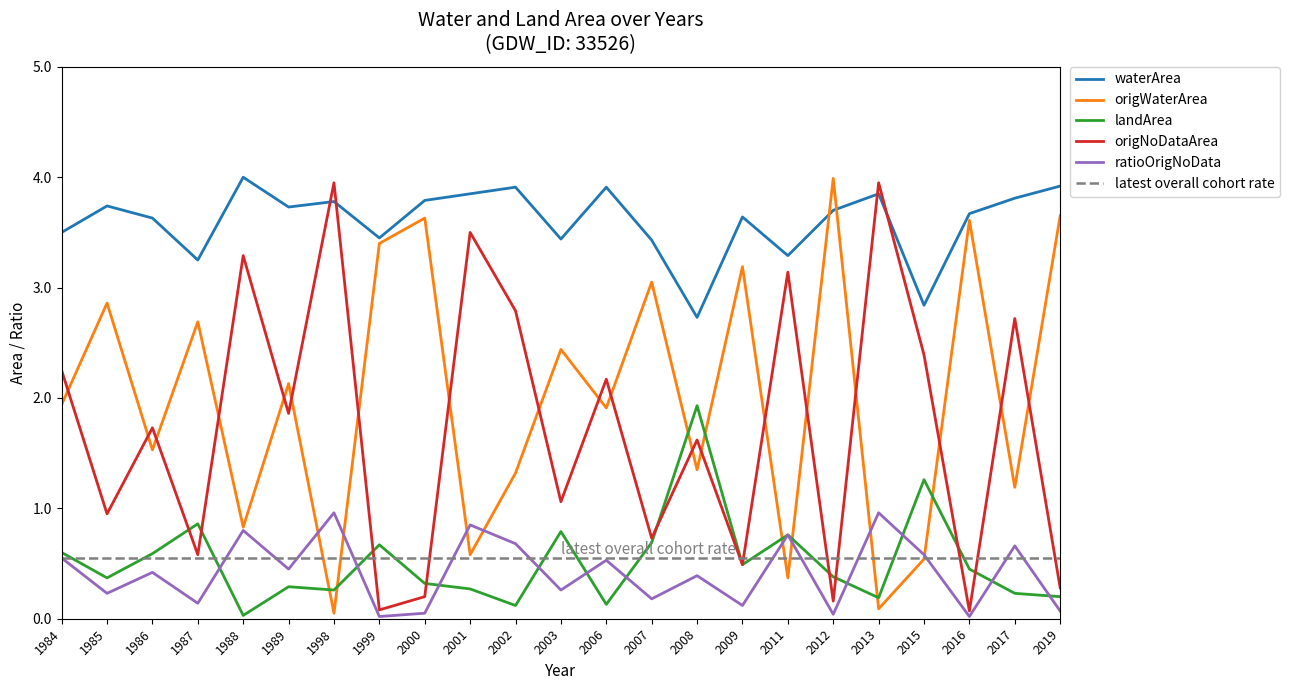

Where do origWaterArea and landArea first cross each other?

1989 and 1998